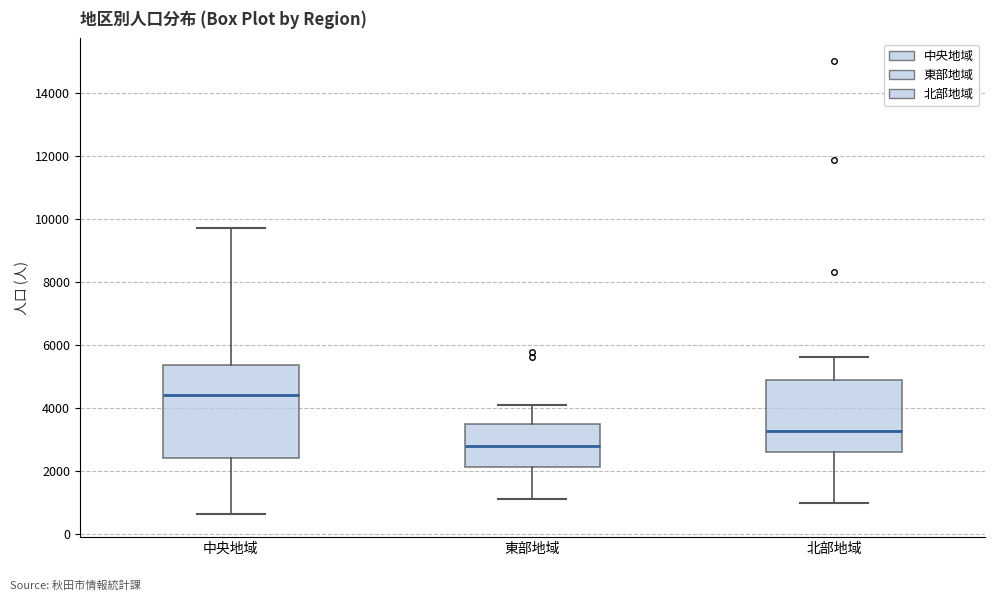

Where does the upper whisker of the box for 中央地域 end on the y-axis? The values are not printed on the chart, so give them approximately, as read against the axis.

9800